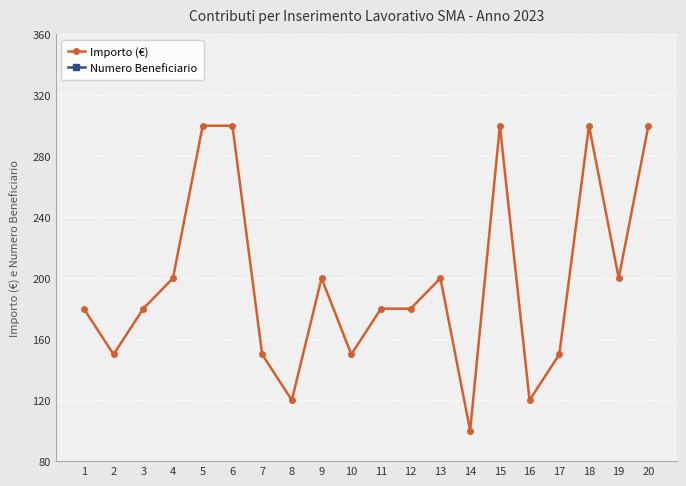

True or false: Importo (€) has a value of 300 at 20.

True